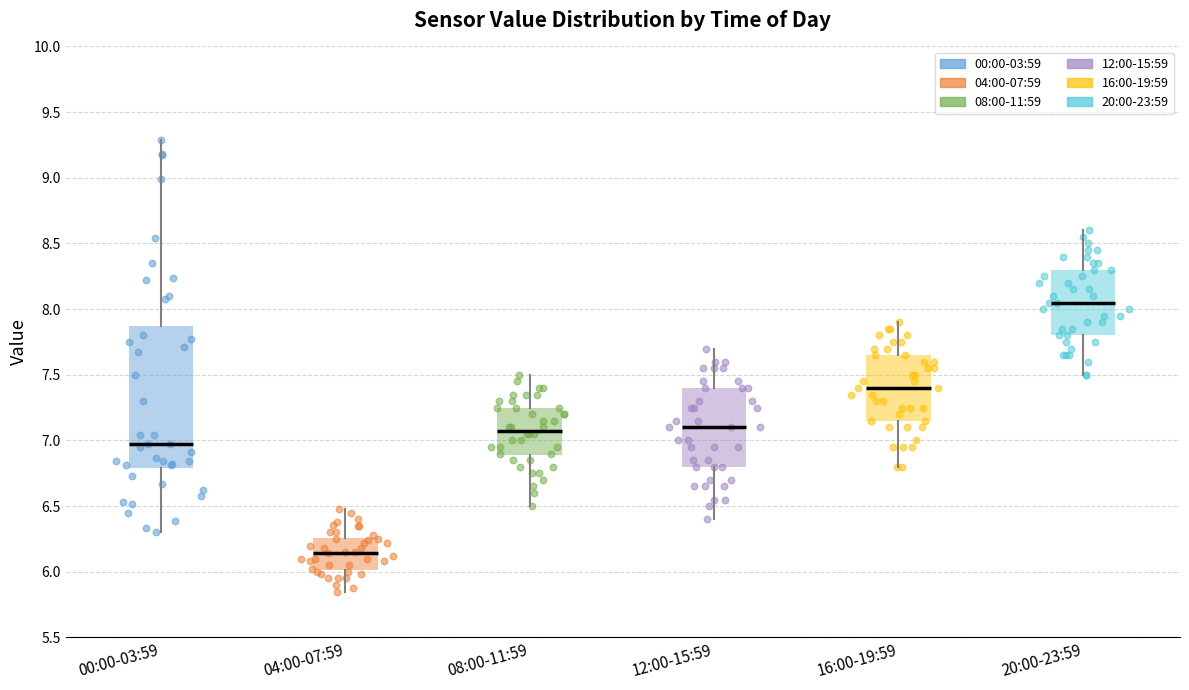

Reading left to right, read every box against the y-axis: the position of its median line, the range the box covers, and the ends of its whiskers. The values are not printed on the chart, so give them approximately, as read against the axis.

00:00-03:59: median 6.95, box 6.80 to 7.85, whiskers 6.30 to 9.30
04:00-07:59: median 6.15, box 6.00 to 6.25, whiskers 5.85 to 6.50
08:00-11:59: median 7.10, box 6.90 to 7.25, whiskers 6.50 to 7.50
12:00-15:59: median 7.10, box 6.80 to 7.40, whiskers 6.40 to 7.70
16:00-19:59: median 7.40, box 7.15 to 7.65, whiskers 6.80 to 7.90
20:00-23:59: median 8.05, box 7.80 to 8.30, whiskers 7.50 to 8.60